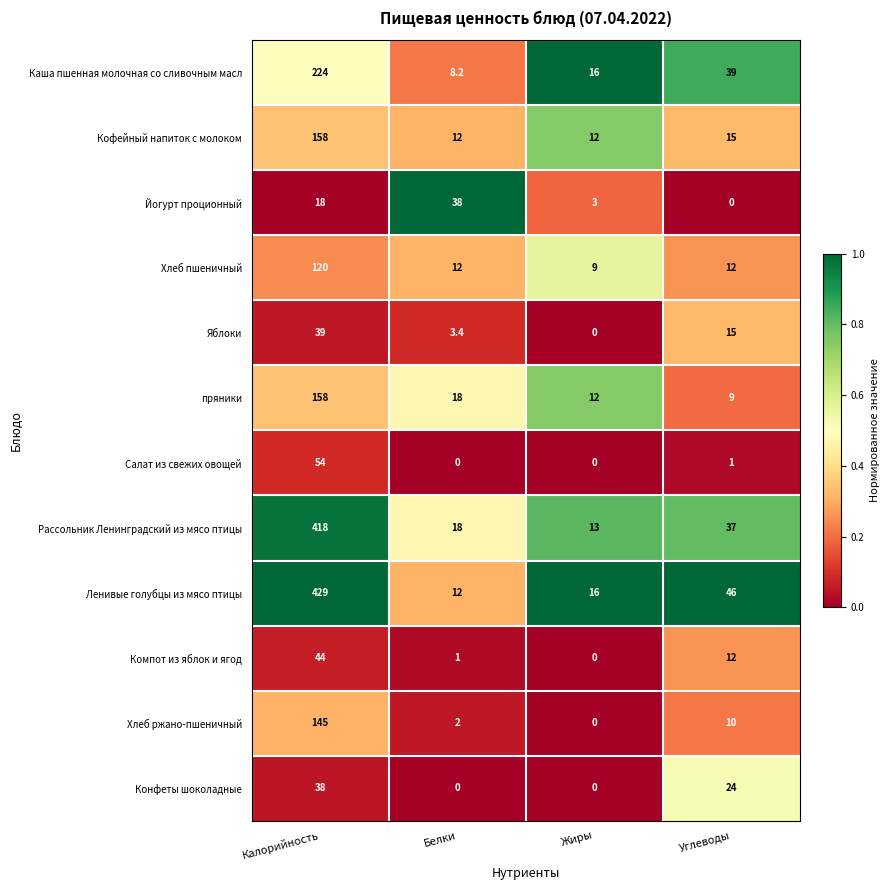

Which series has the widest spread of values?

Ленивые голубцы из мясо птицы